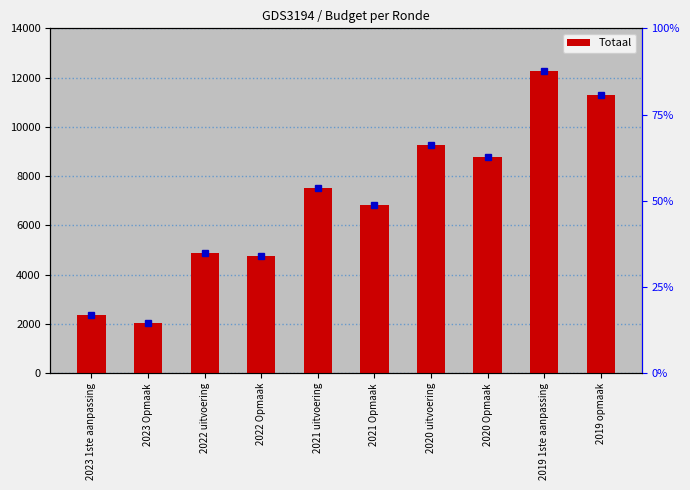

Reading left to right, extract all data points from this chart.

2356	2038	4863	4762	7500	6849	9272	8793	12286	11278